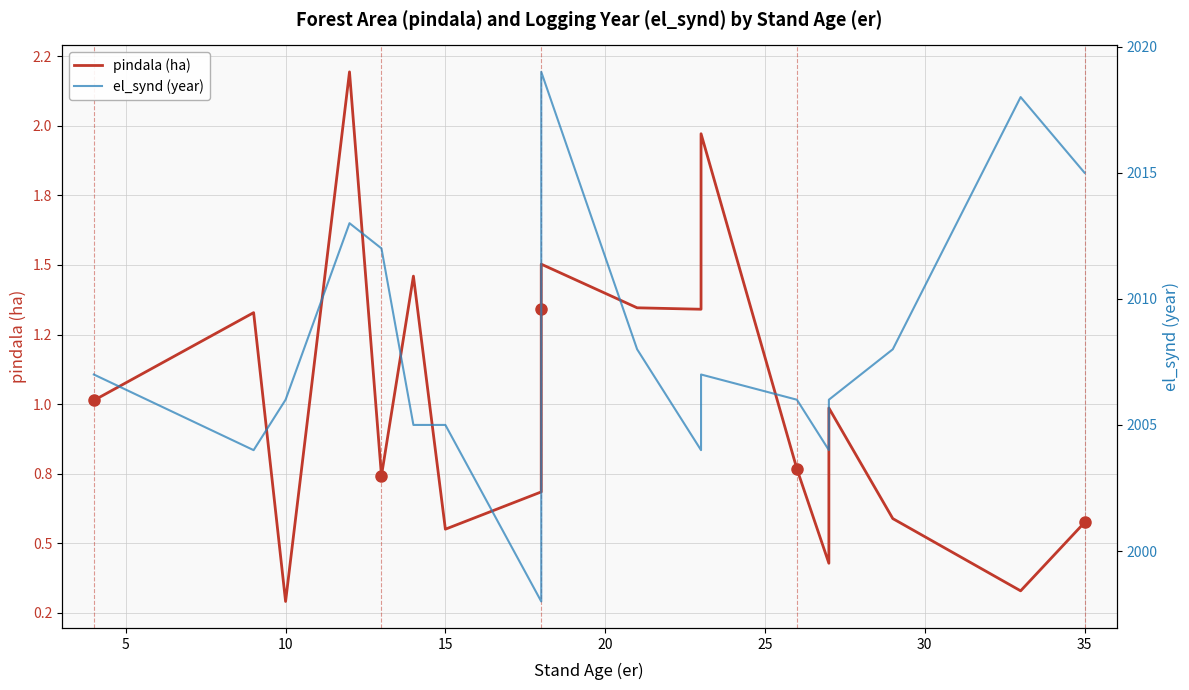

What is the average value of the pindala (ha) series?

1.0